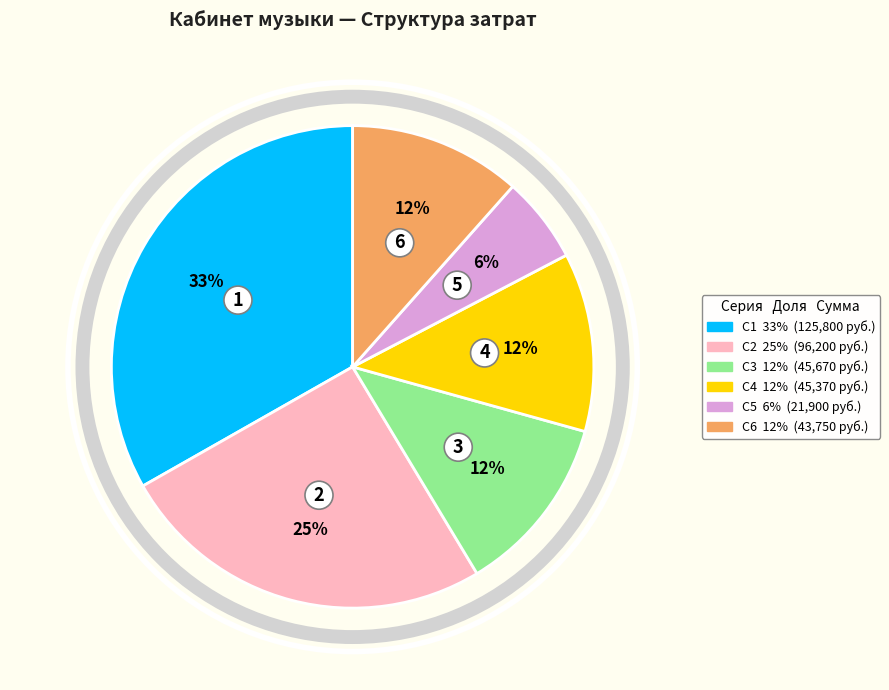

To the nearest percent, what is the difference between the largest and smallest slice percentages?

27%